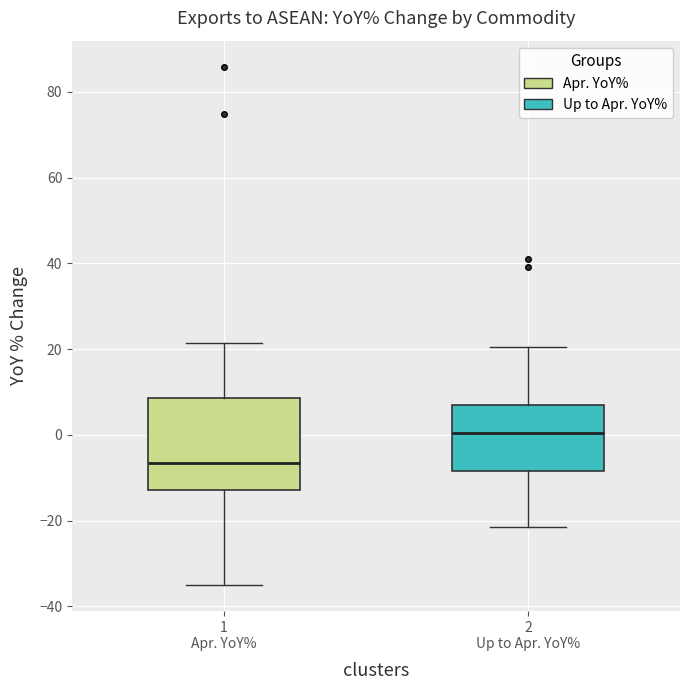

Which box has the highest median line?

2 Up to Apr. YoY%